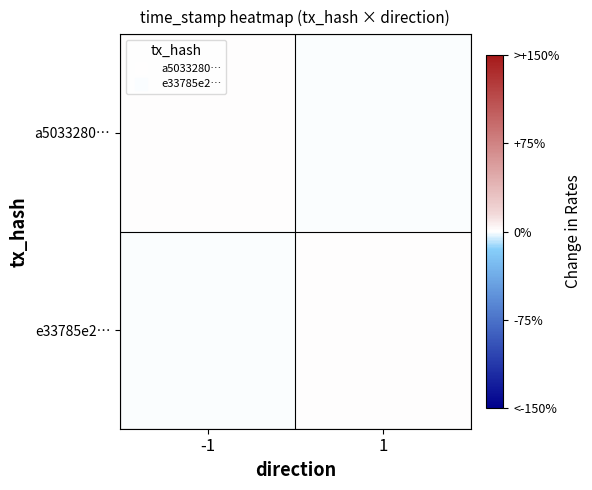

Reading left to right, list all the values displayed in this chart.

a5033280…: -1=0.0	1=-0.0
e33785e2…: -1=-0.0	1=0.0